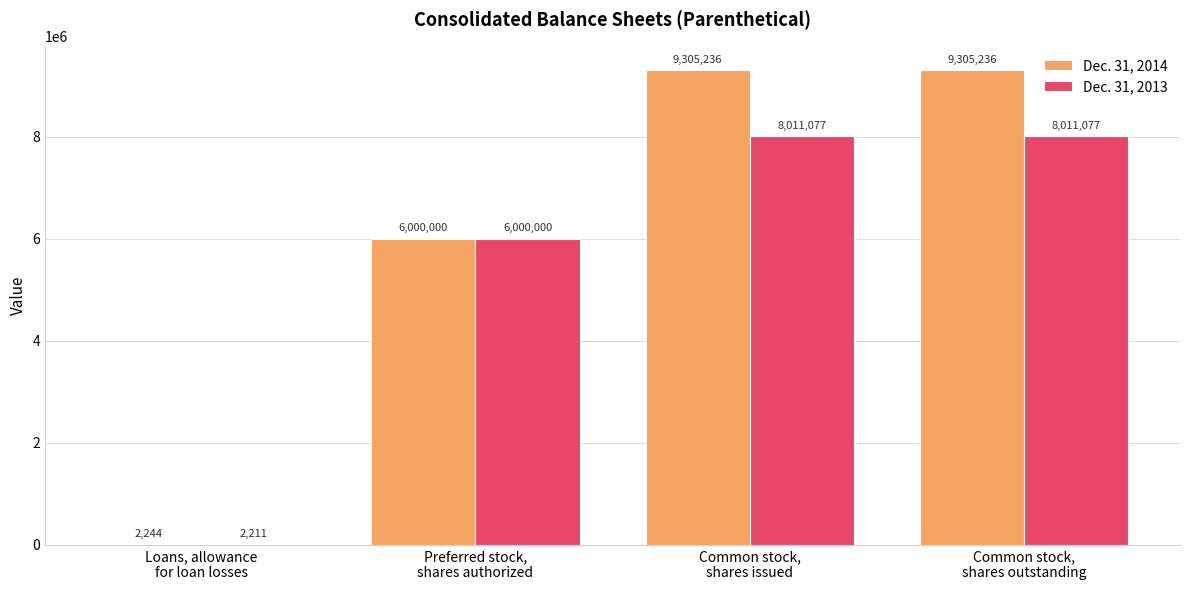

What is the greatest value displayed?

9305236